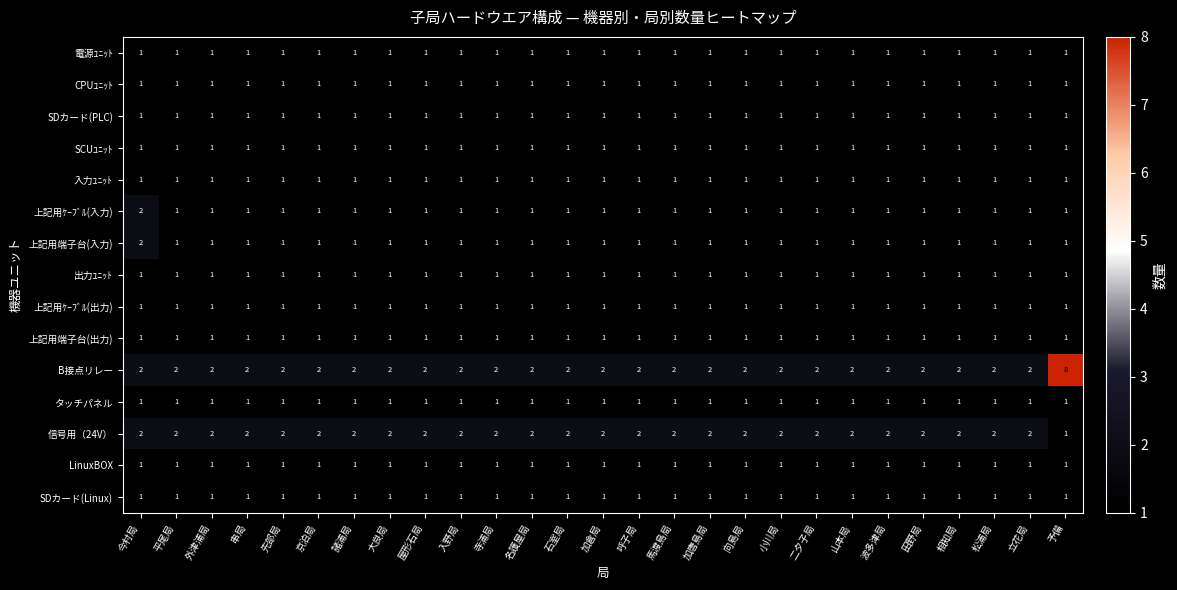

What is the sum of all CPUﾕﾆｯﾄ values?

27